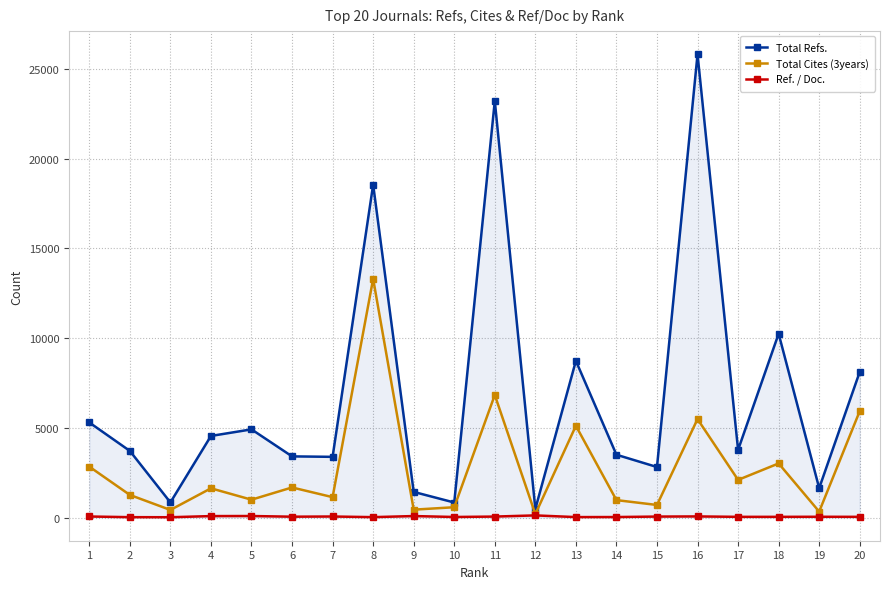

What is the average value of the Total Cites (3years) series?

2746